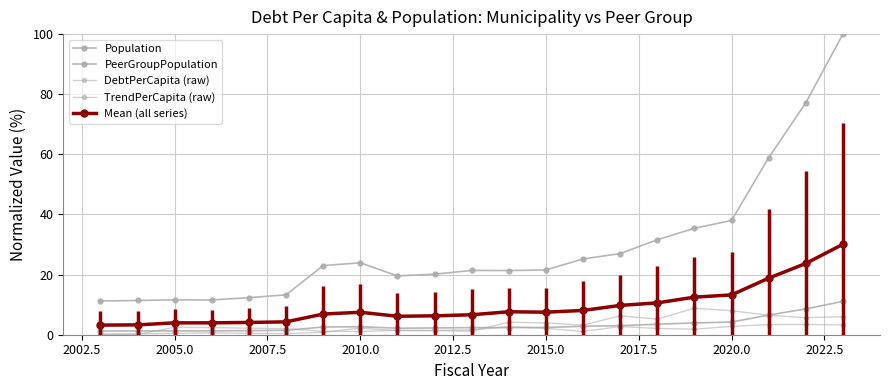

Which series has the largest total across all categories?

PeerGroupPopulation